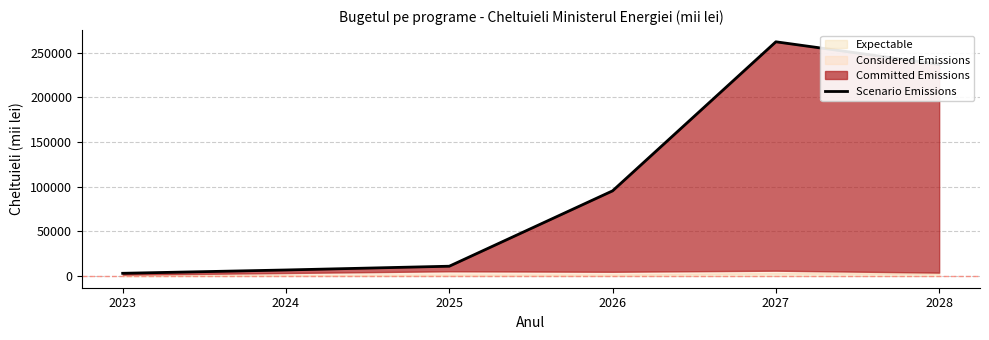

At which label is the value closest to 132649?

2026